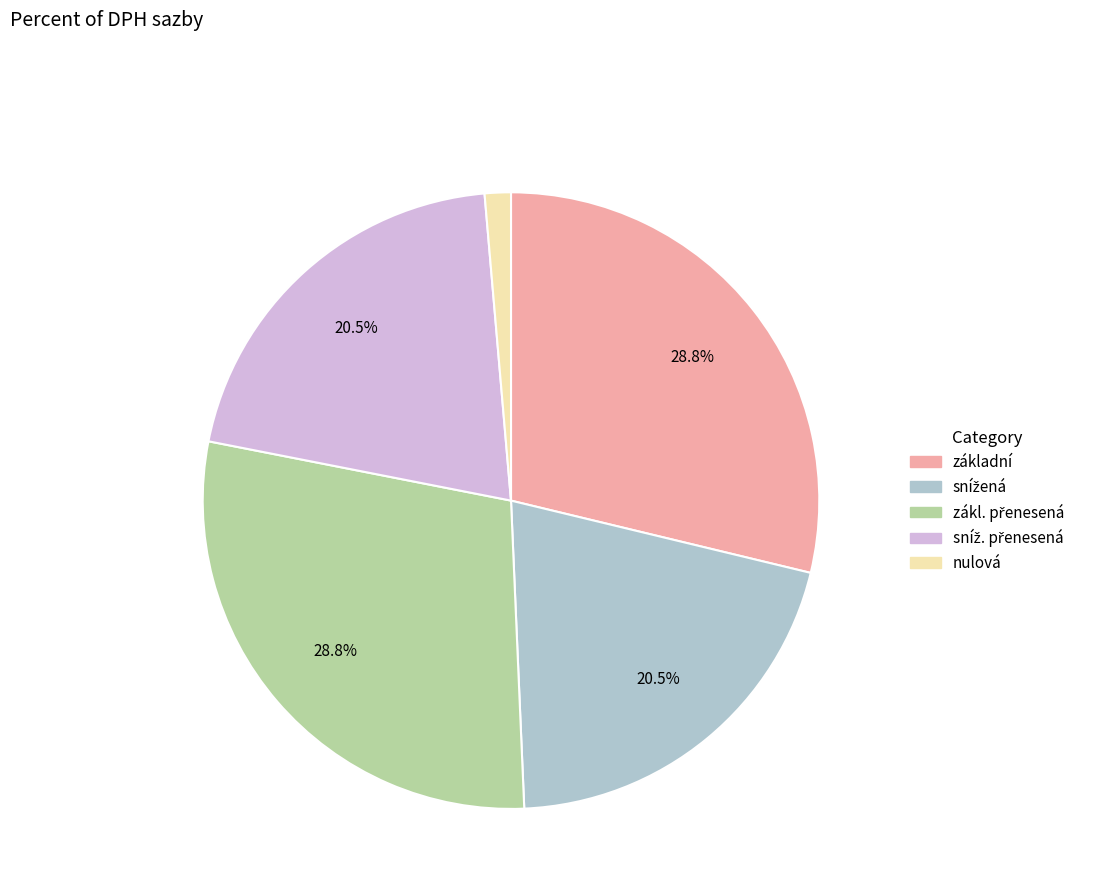

Is there any slice that represents more than half of the pie?

No